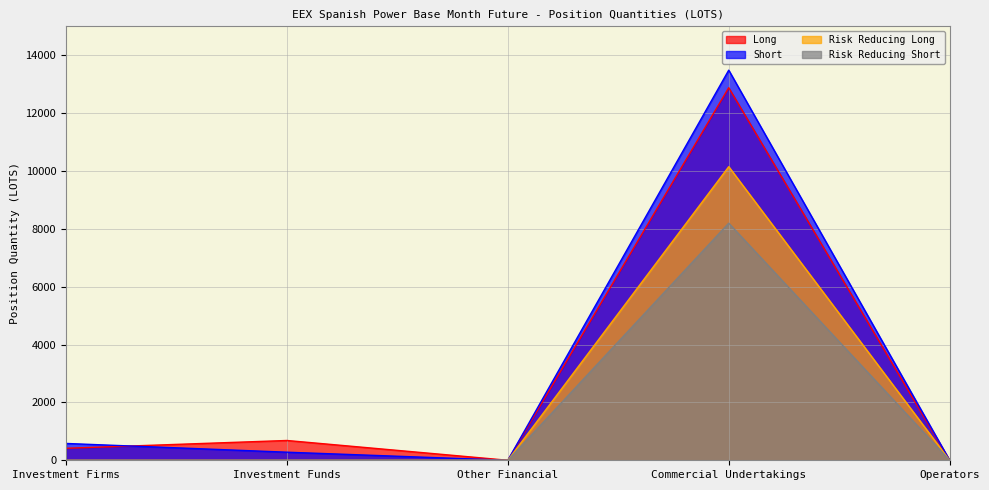

The value of Short at Operators is 0.0. True or false?

True